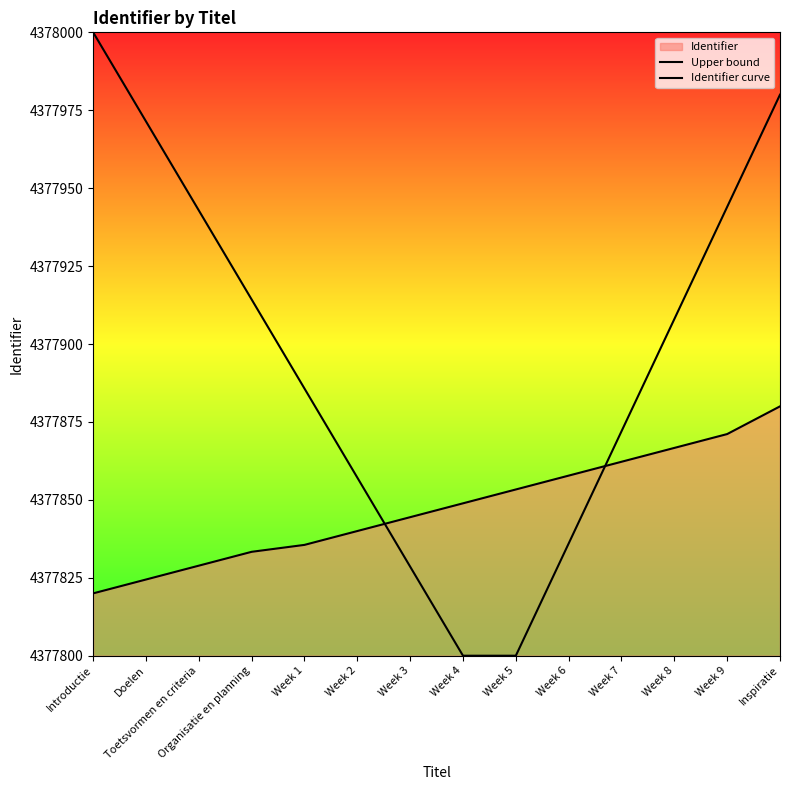

Is it true that Identifier curve equals 2702423.3 at Week 6?

False